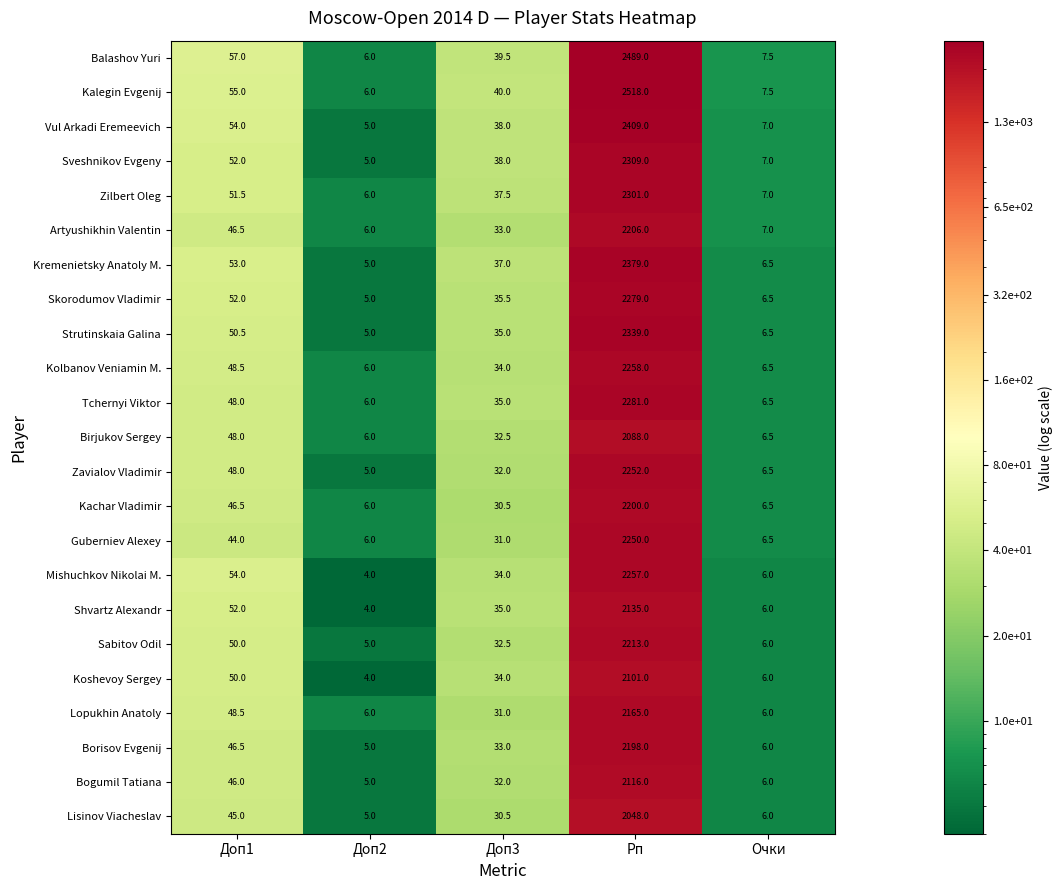

Between Доп1 and Рп, which series saw the biggest shift?

Kalegin Evgenij